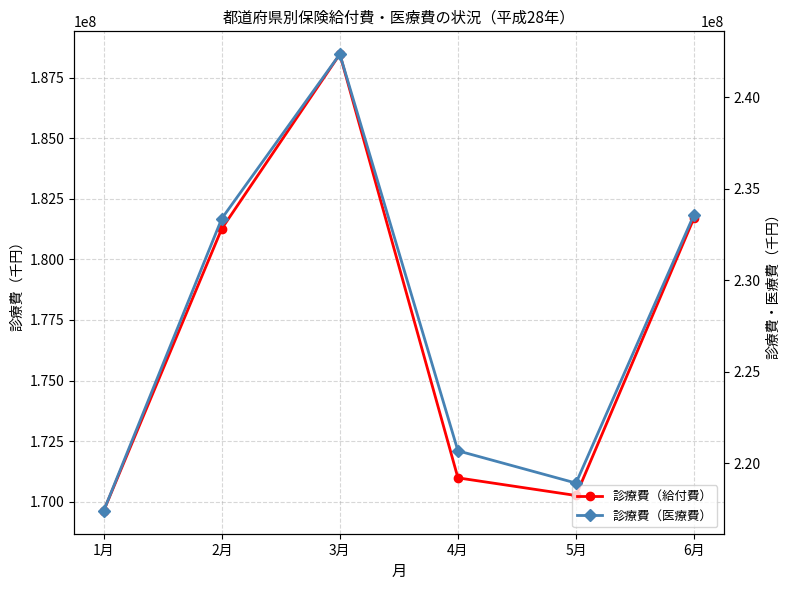

How many data points in 診療費（給付費） are above 181262094?

3